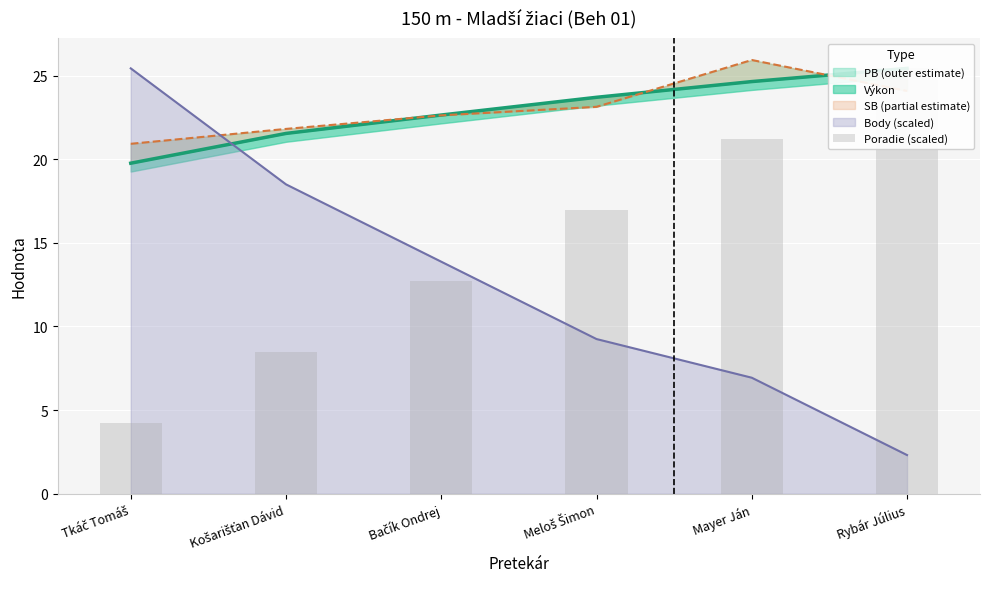

What is the average value?

14.8